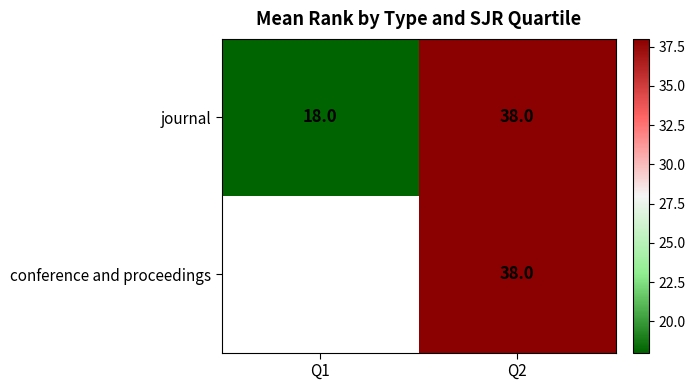

What is the total value across all series at Q2?

76